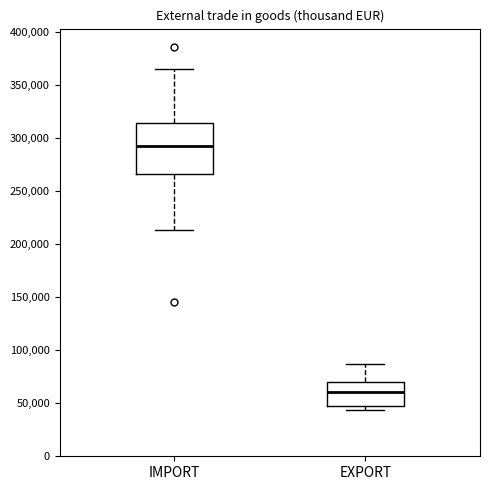

Reading left to right, transcribe this box plot: for each box, give where its median line is, the range the box spans, and where its two whiskers end, as read against the y-axis. The values are not printed on the chart, so give them approximately, as read against the axis.

IMPORT: median 295000, box 265000 to 315000, whiskers 215000 to 365000
EXPORT: median 60000, box 50000 to 70000, whiskers 45000 to 85000